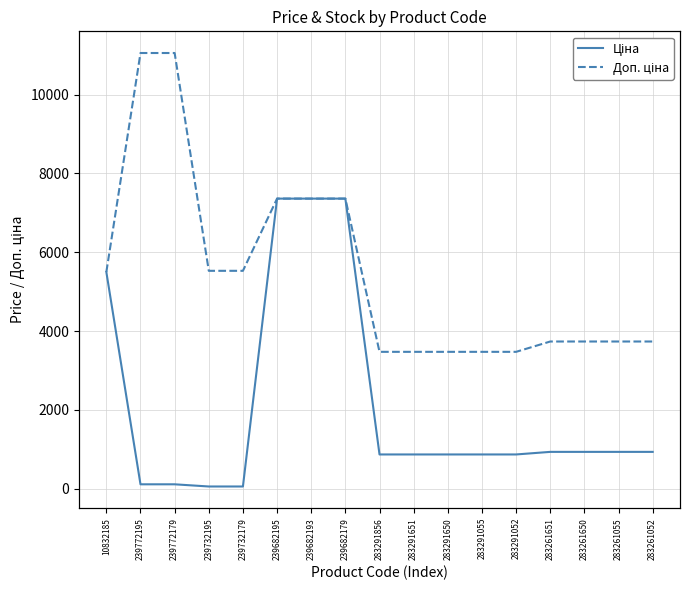

What is the highest value of the Доп. ціна series?

11055.0